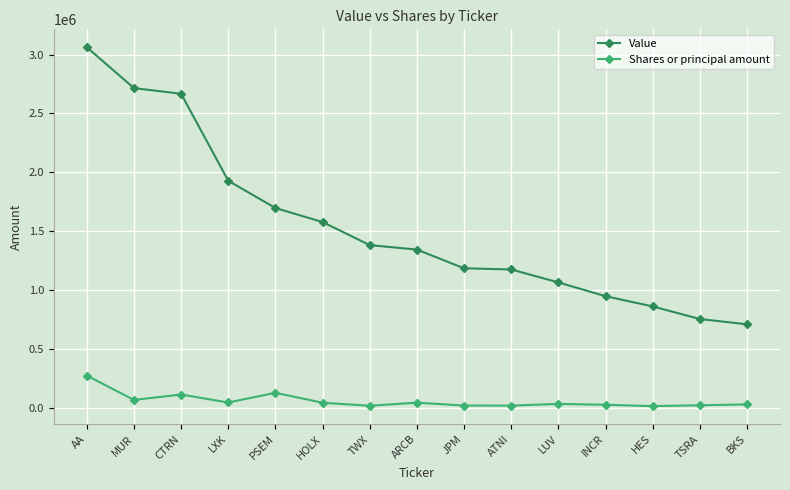

What is the value of the Shares or principal amount point at the 10th from the left?

17048